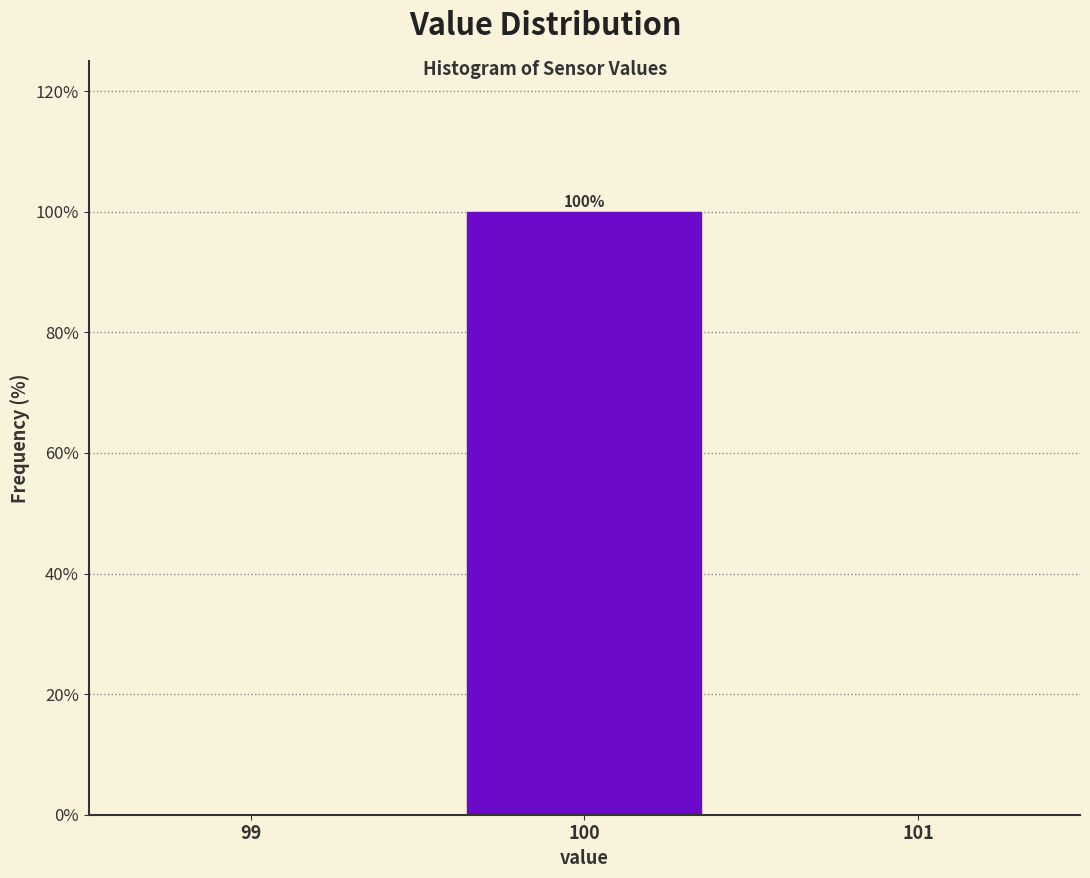

Over which range of the x-axis is the bar tallest?

99.5 to 100.5